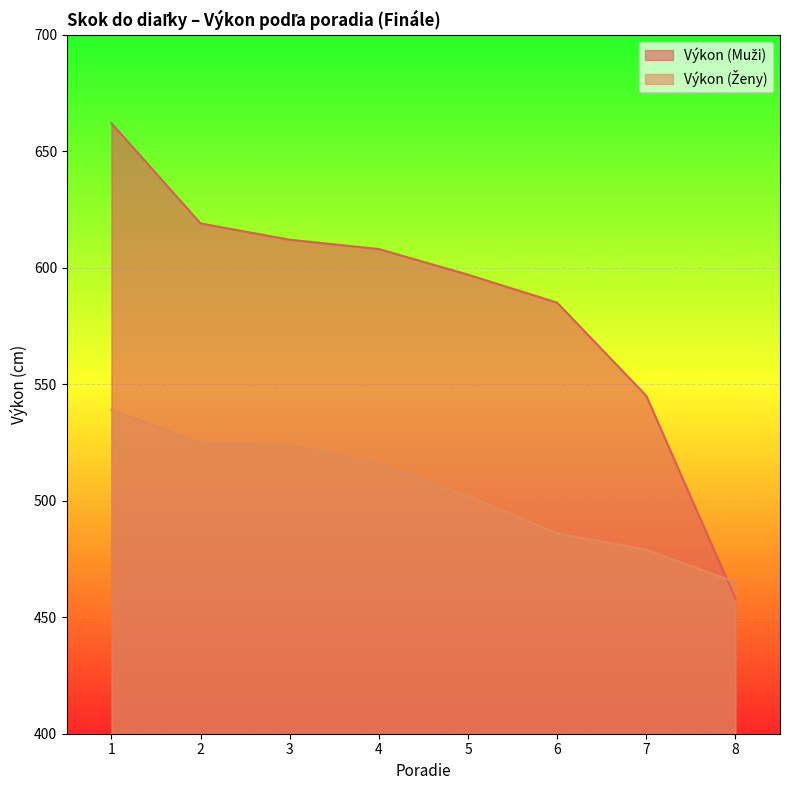

Reading left to right, transcribe all the data shown in this chart.

Výkon (Muži): 662	619	612	608	597	585	545	458
Výkon (Ženy): 539	525	524	516	502	486	479	465